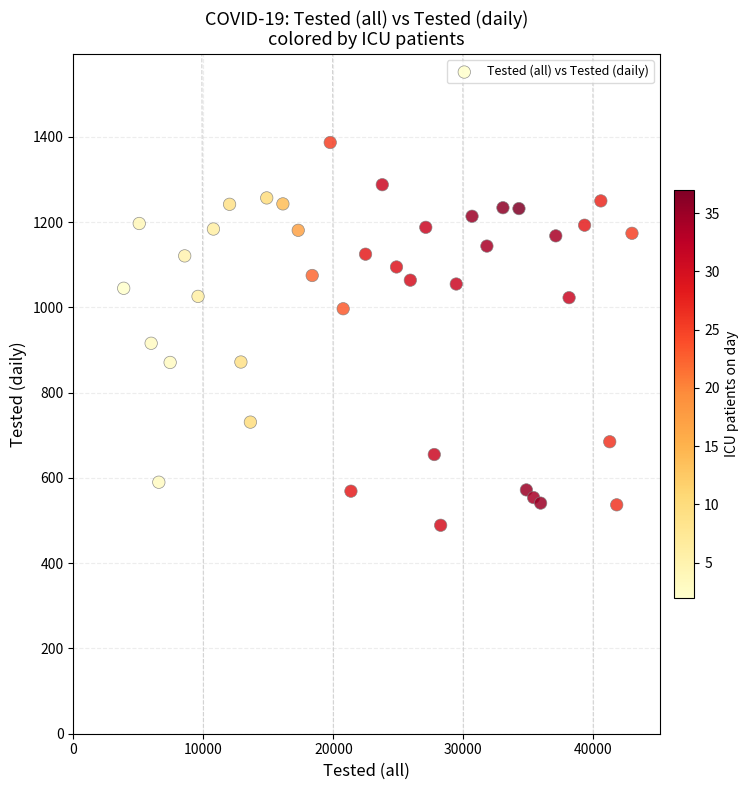

What is the range of X values (max minus min)?

39113